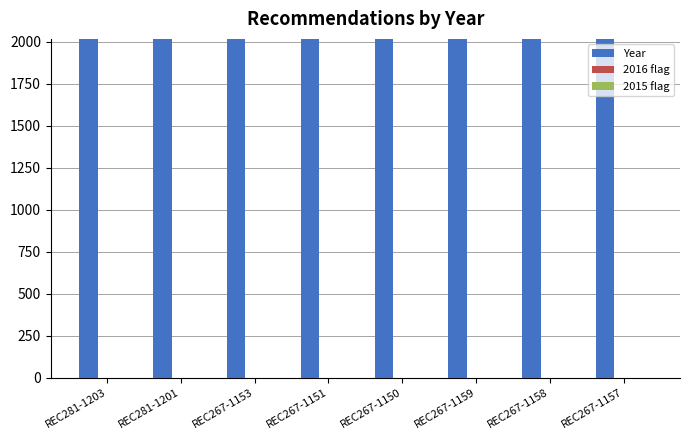

The value of Year at REC267-1151 is 2015. True or false?

True